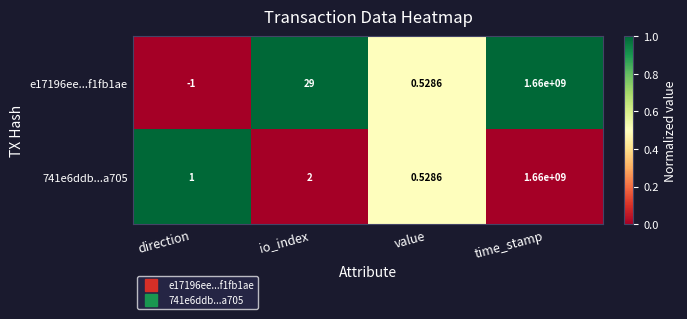

Where is 741e6ddb...a705 nearest to the value 830000000?

io_index